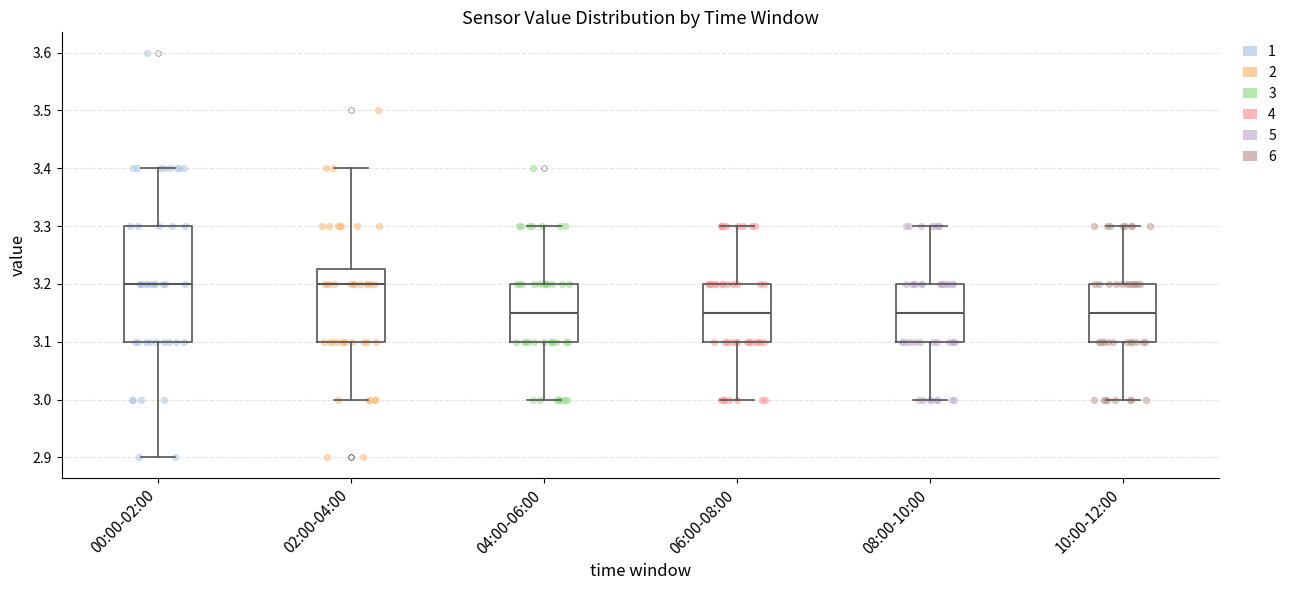

Where does the median line of the box for 10:00-12:00 sit on the y-axis? The values are not printed on the chart, so give them approximately, as read against the axis.

3.15